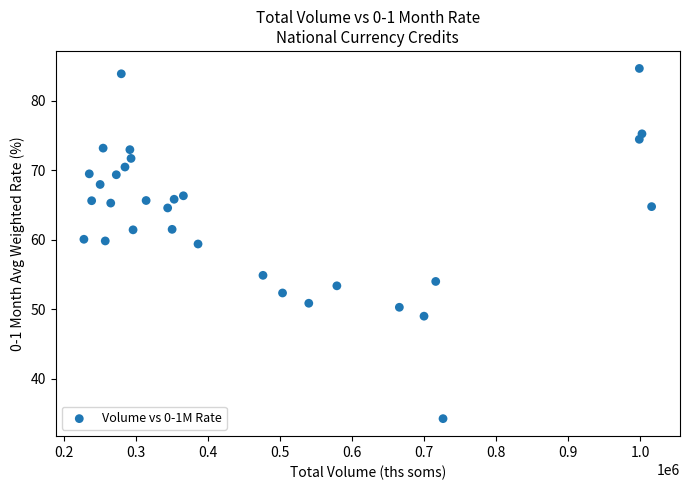

What is the range of Y values (max minus min)?

50.4